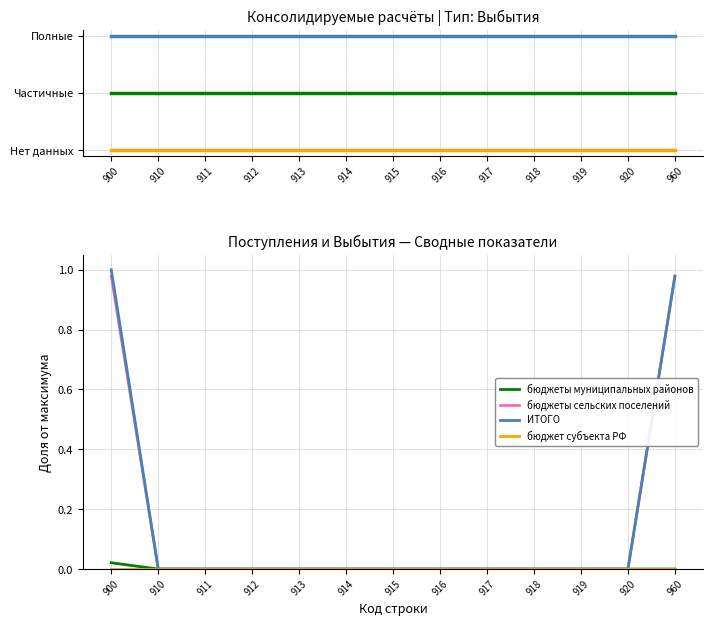

True or false: бюджеты сельских поселений has more than 0 points higher than both neighbors.

False